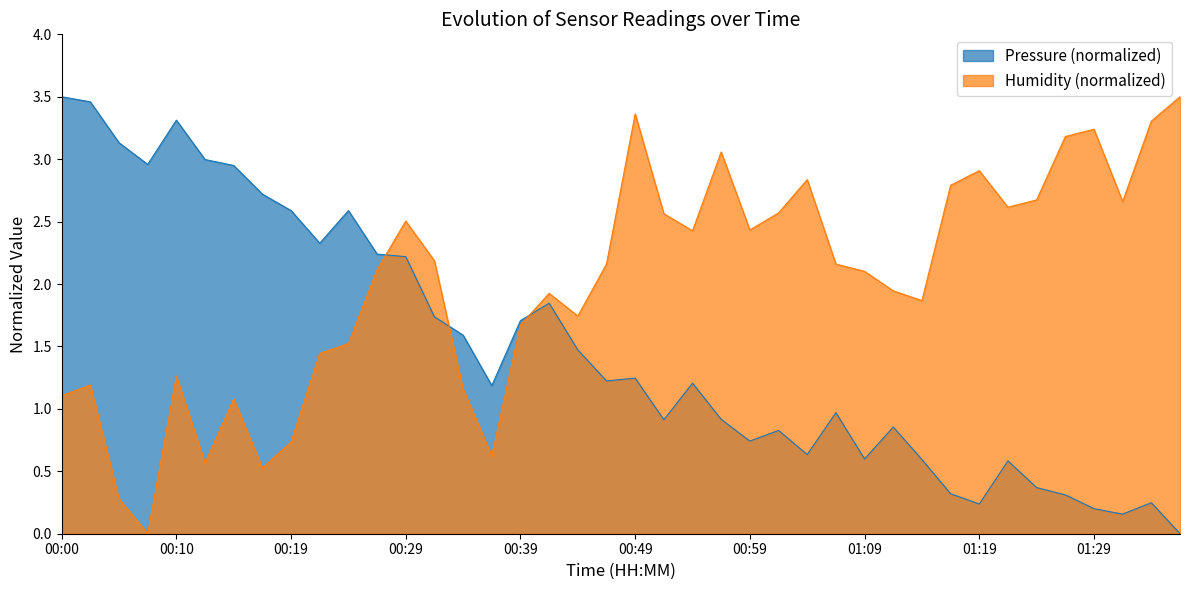

What is the value of the humidity point at the 38th from the left?

2.7